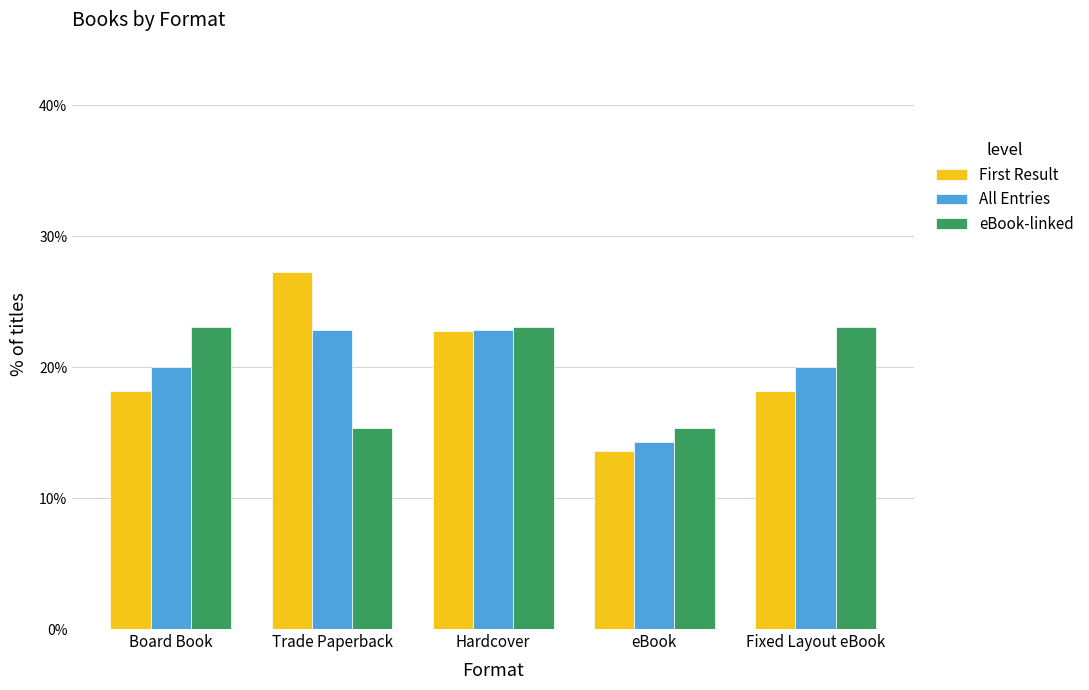

True or false: eBook-linked has a value of 15.4 at Trade Paperback.

True